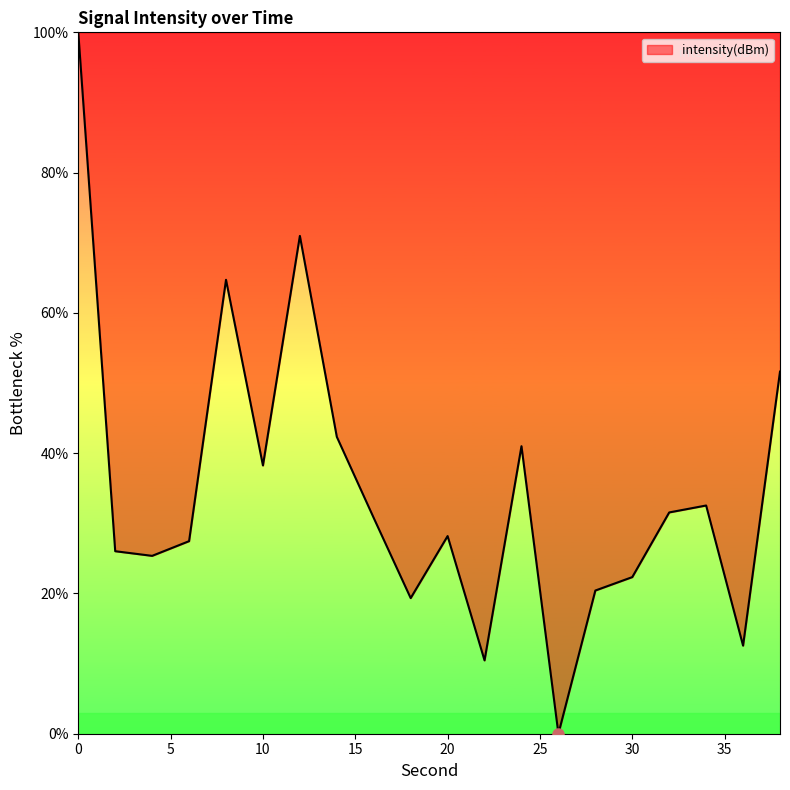

What is the greatest value displayed?

100.0